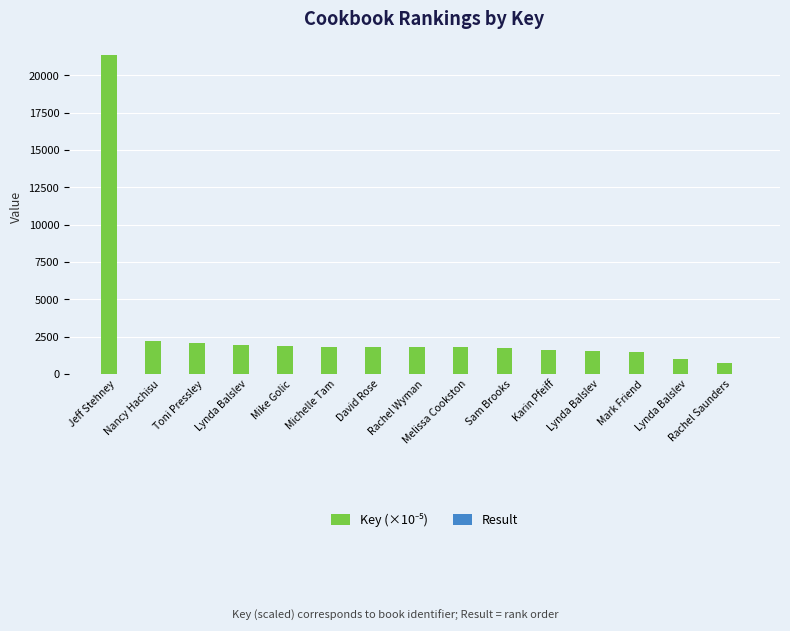

Which series has the widest spread of values?

Key (×10⁻⁵)